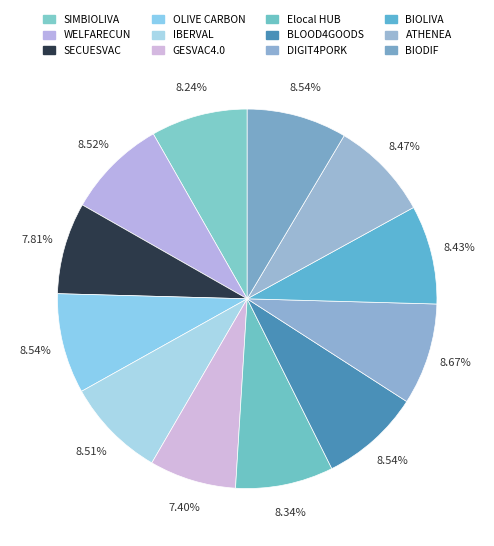

Is it true that BLOOD4GOODS is 9% of the pie?

True